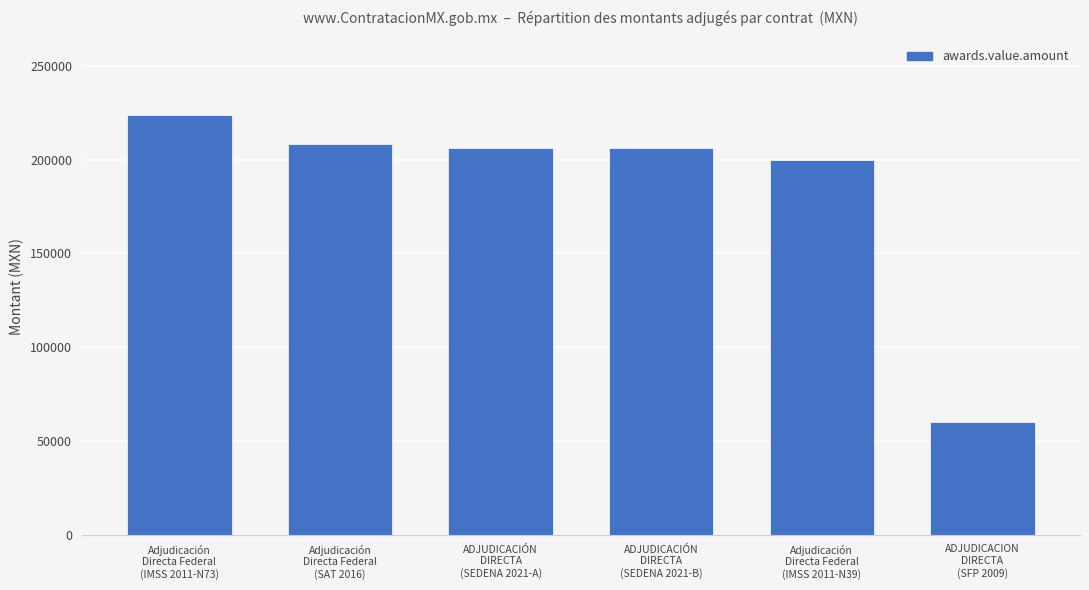

Is it true that the value at ADJUDICACIÓN
DIRECTA
(SEDENA 2021-B) is 206036.4?

True